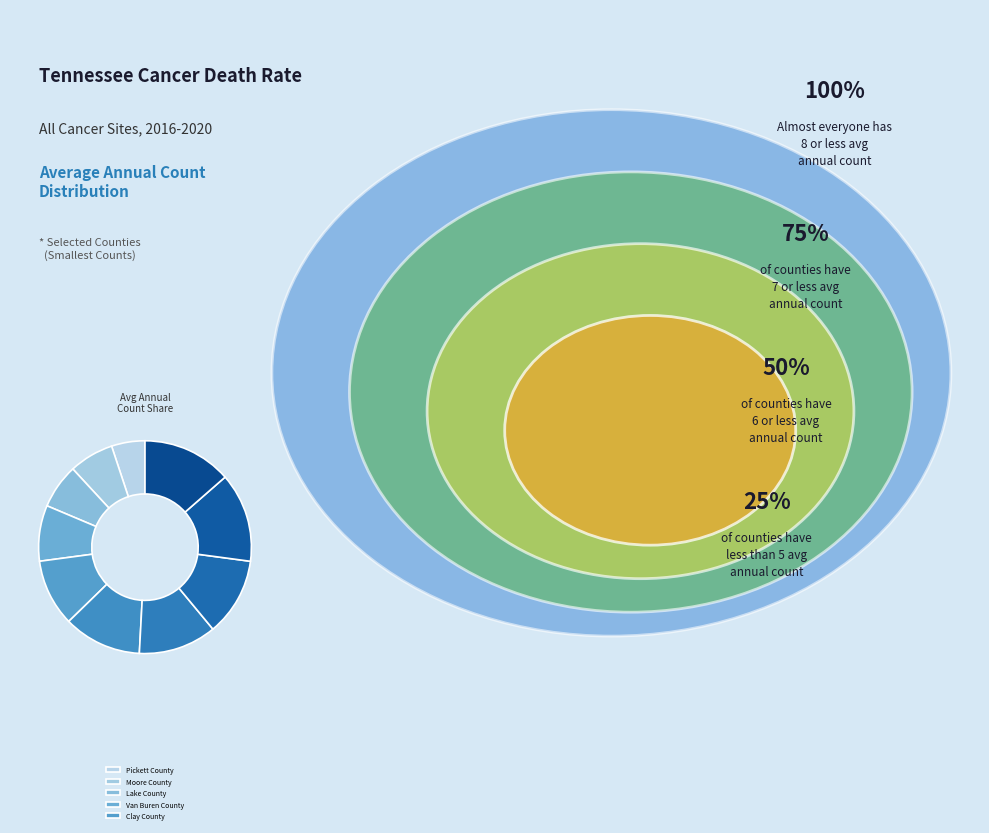

Which slice is the smallest?

Pickett County